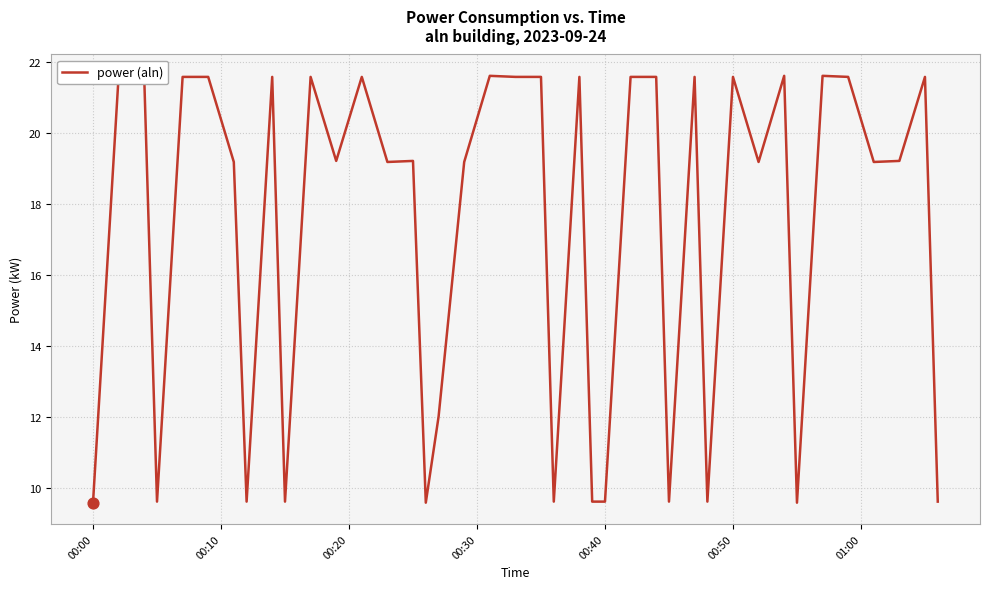

Approximately how many times larger is the value at 00:50 compared to 00:00?

2.3